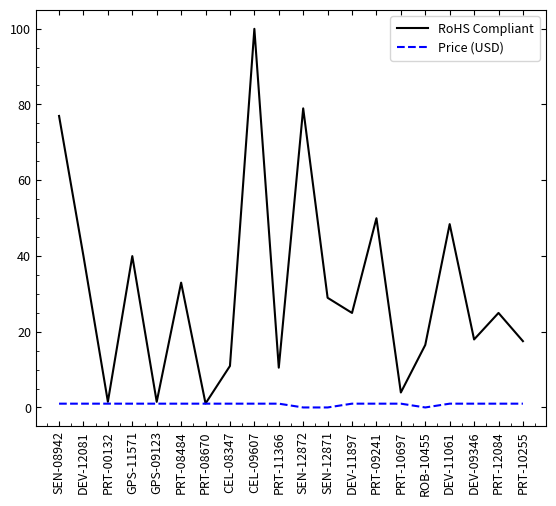

Rank the series at CEL-08347 from lowest to highest value.

RoHS Compliant, Price (USD)